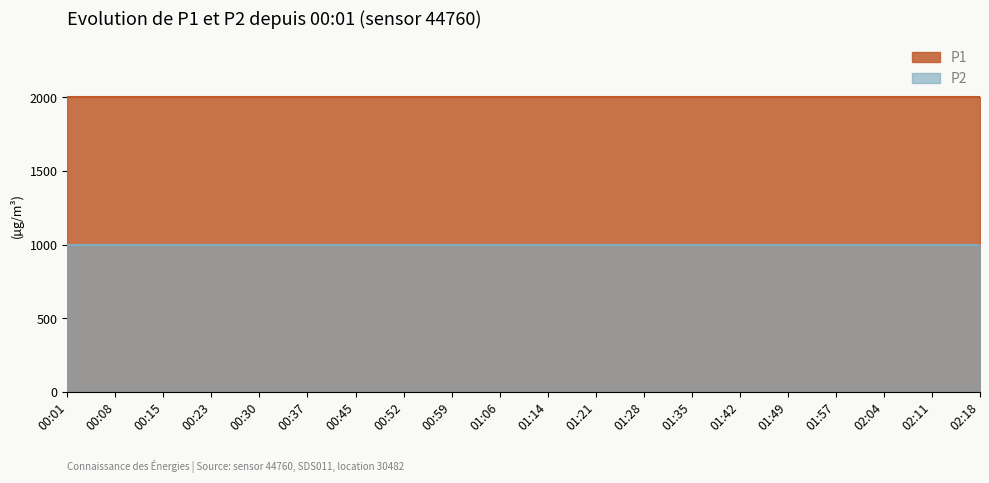

At 01:35, list the series in order from smallest to largest.

P2, P1